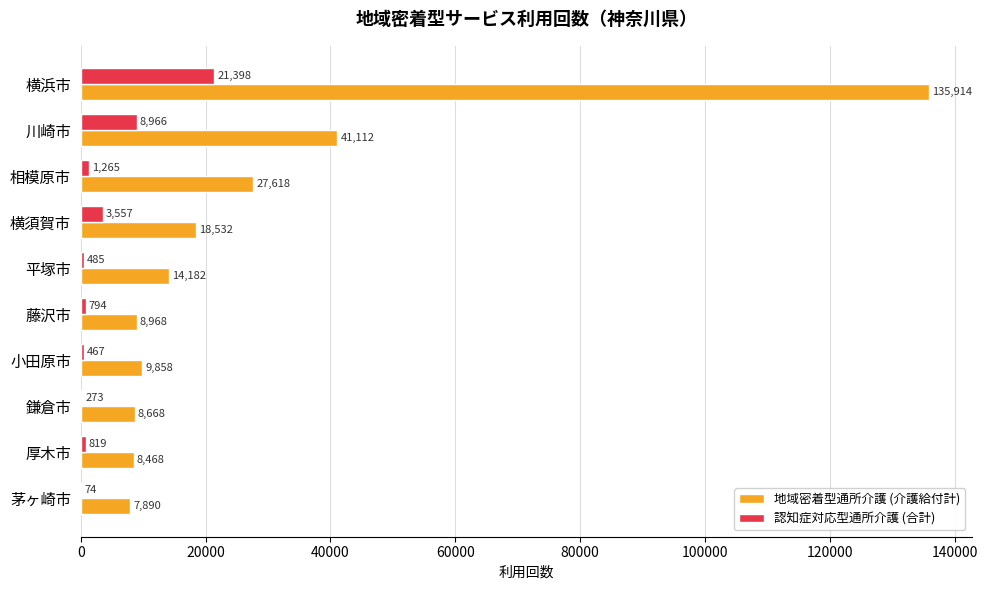

The value of 認知症対応型通所介護 (合計) at 横浜市 is 29142. True or false?

False